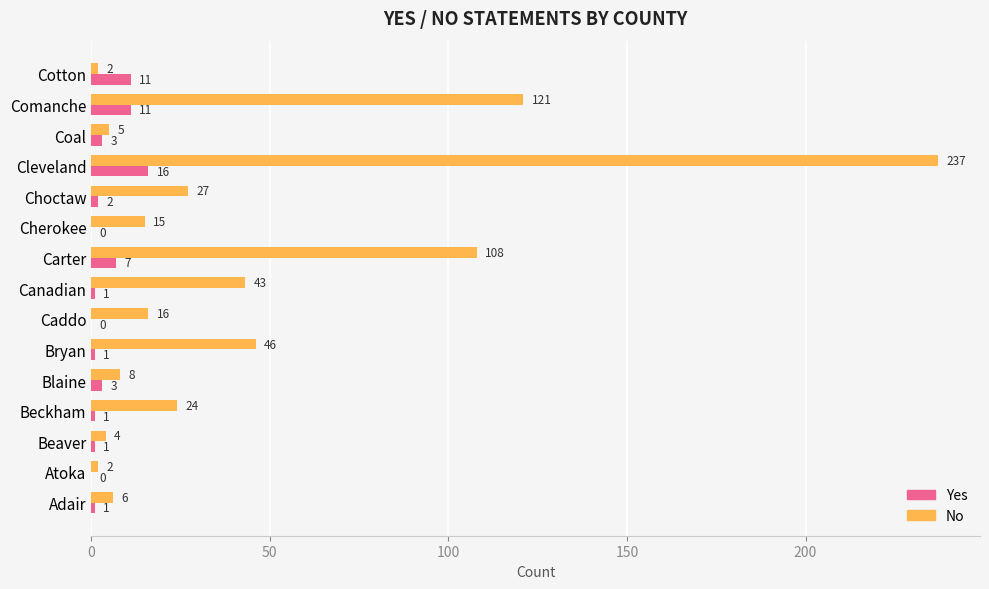

Which series has the largest total across all categories?

No